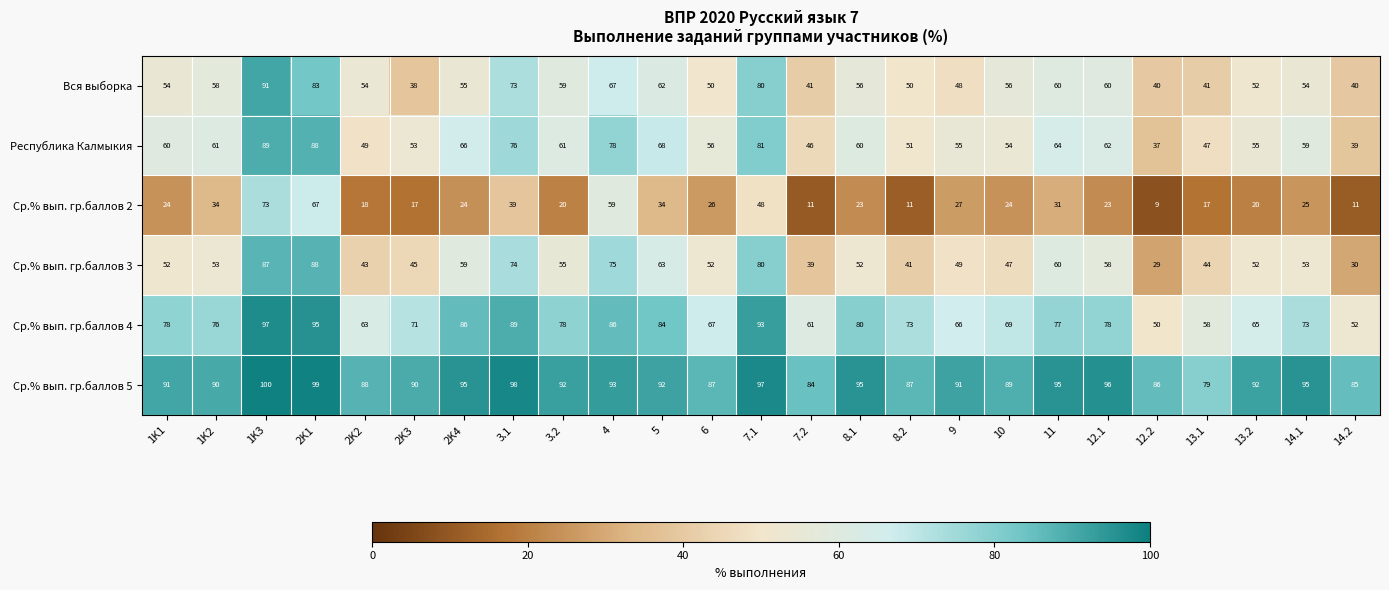

What is the difference between the maximum and minimum values in the Ср.% вып. гр.баллов 2 series?

64